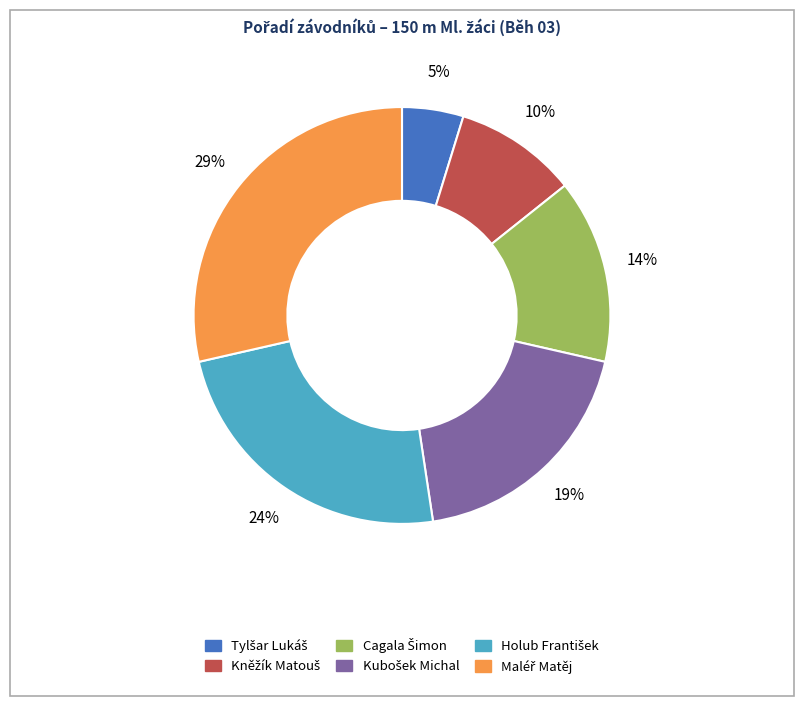

To the nearest percent, what is the difference between the largest and smallest slice percentages?

24%